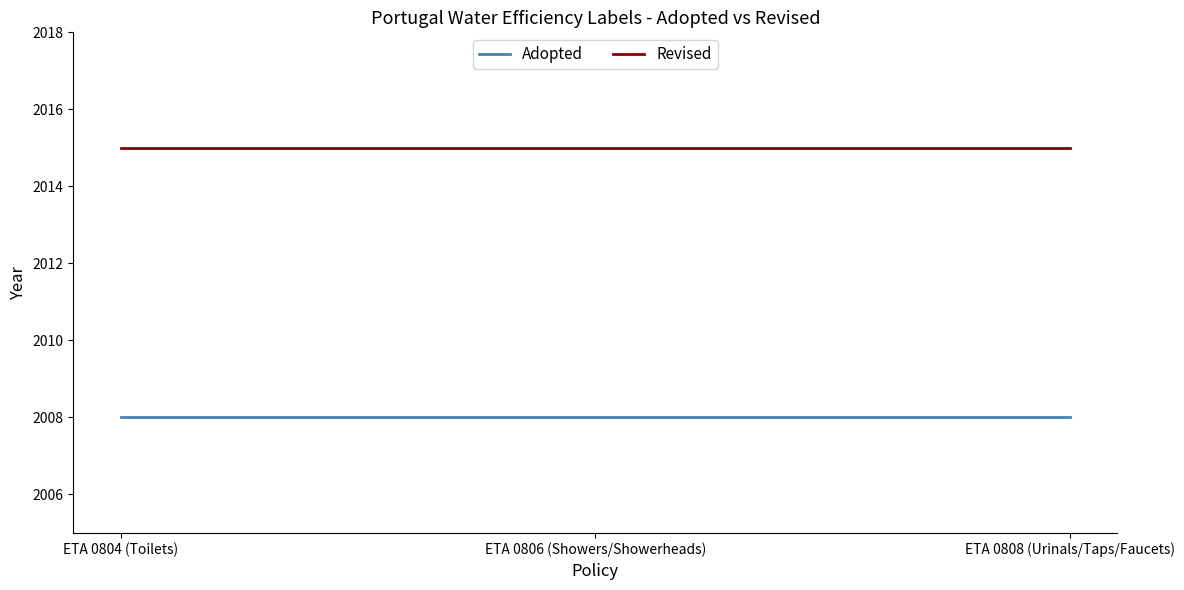

What is the greatest value displayed?

2015